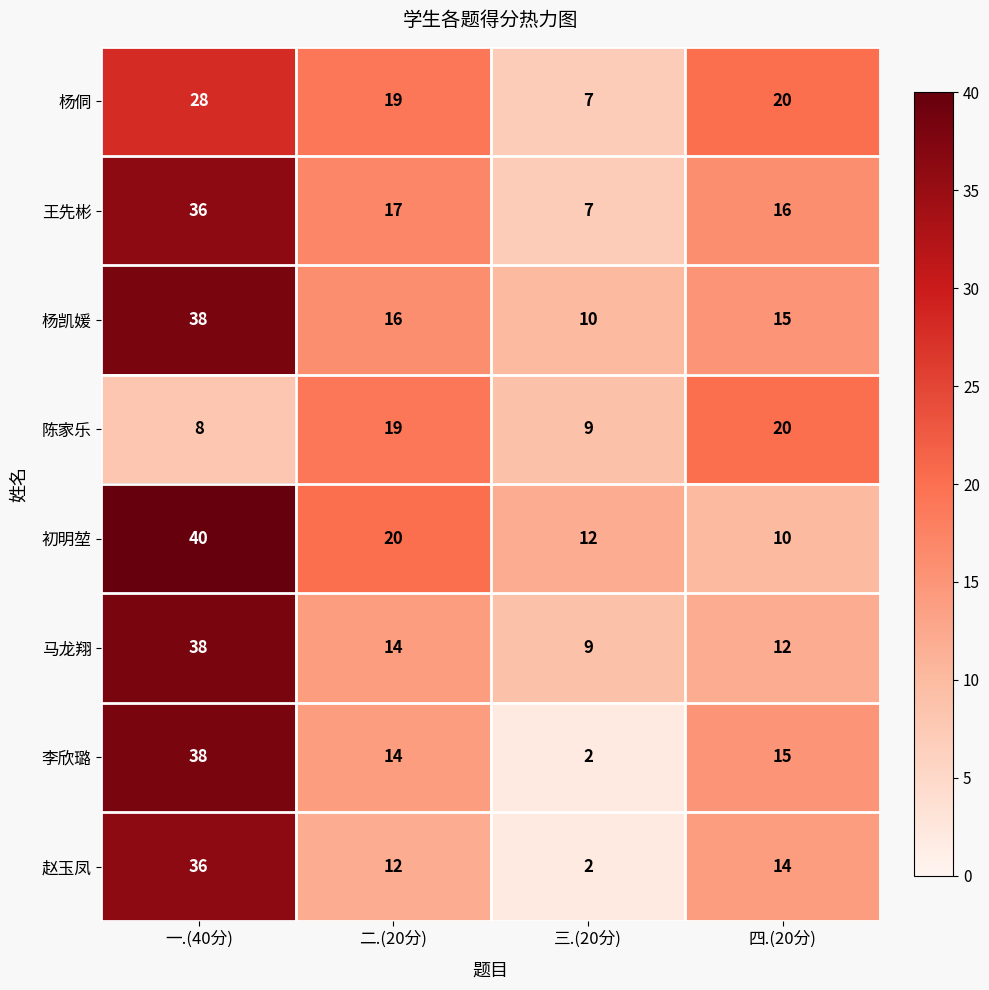

Where is 马龙翔 nearest to the value 23?

二.(20分)